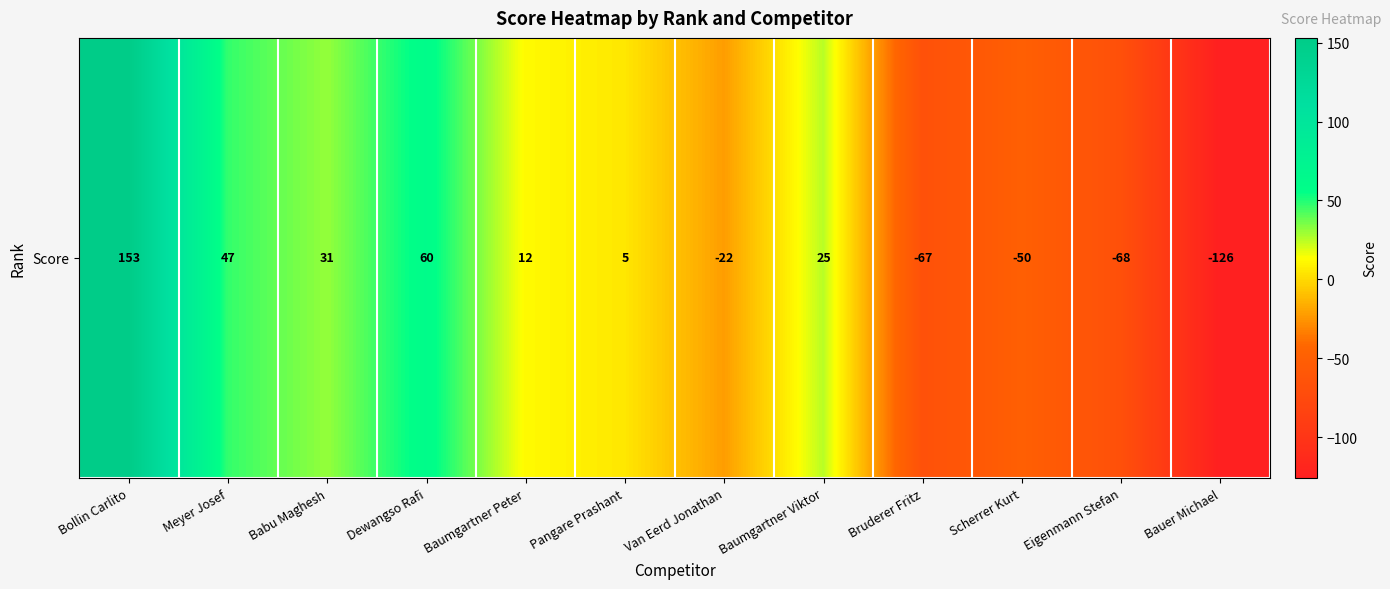

How many data points does each series have?

12